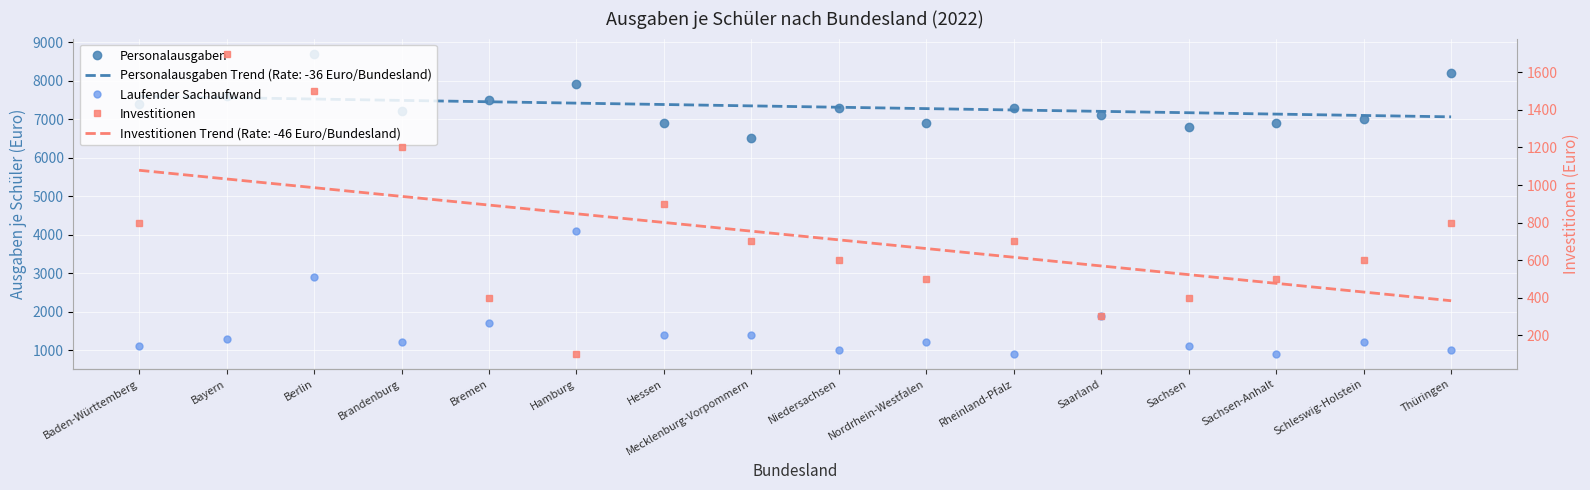

What is the difference between the second highest and second lowest values in the Laufender Sachaufwand series?

2000